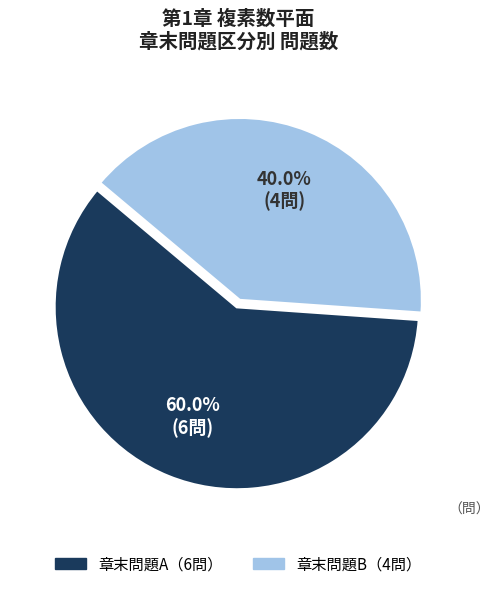

Is there any slice that represents more than half of the pie?

Yes